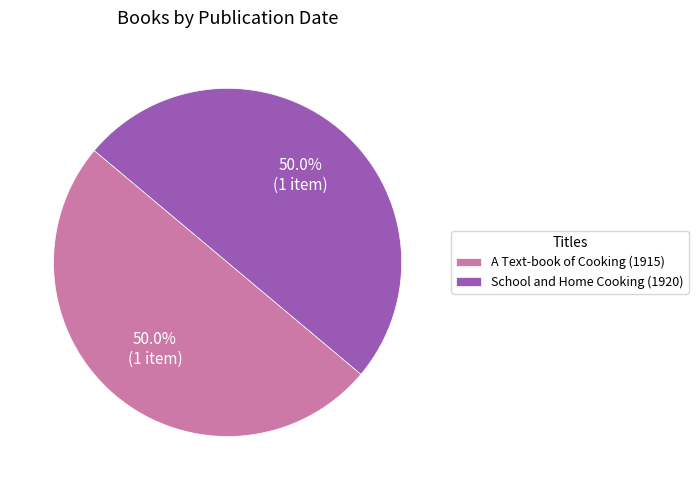

To the nearest percent, what percentage of the pie is School and Home Cooking (1920)?

50%